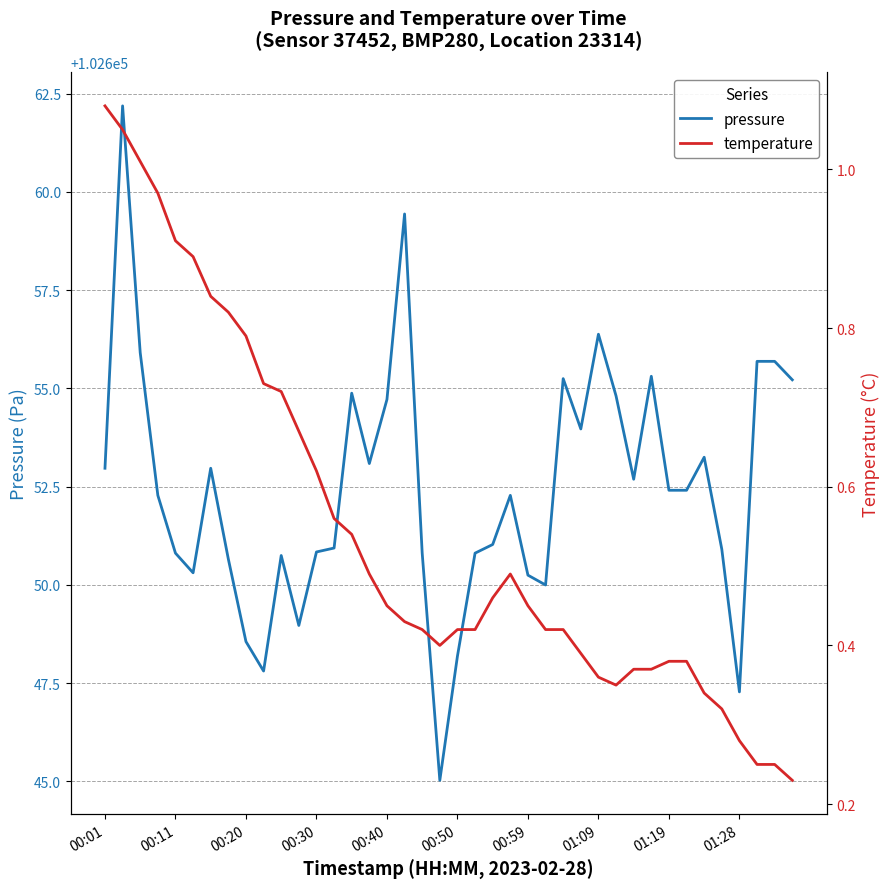

What is the lowest value of the pressure series?

102645.0